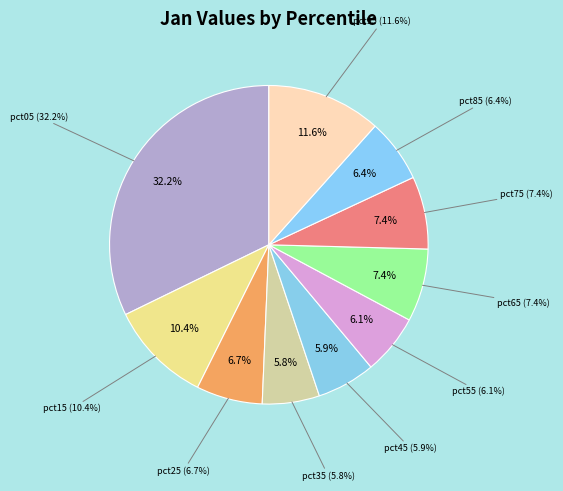

To the nearest percent, what portion does pct45 represent?

6%